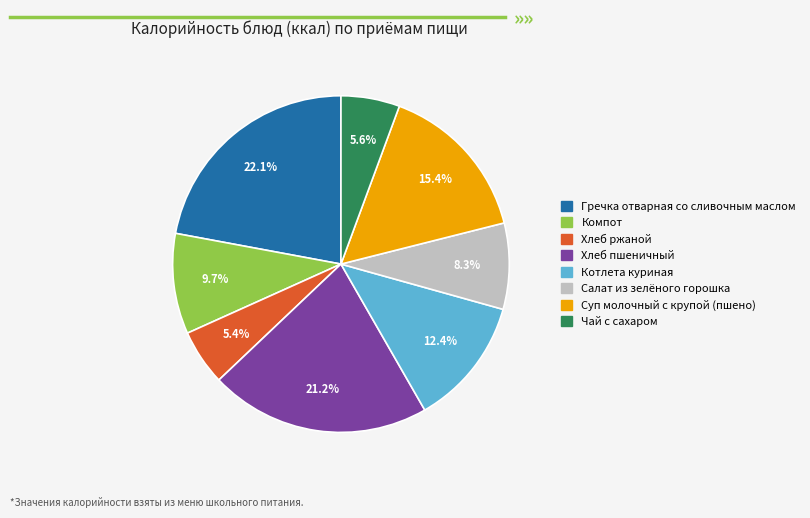

To the nearest percent, what portion does Котлета куриная represent?

12%